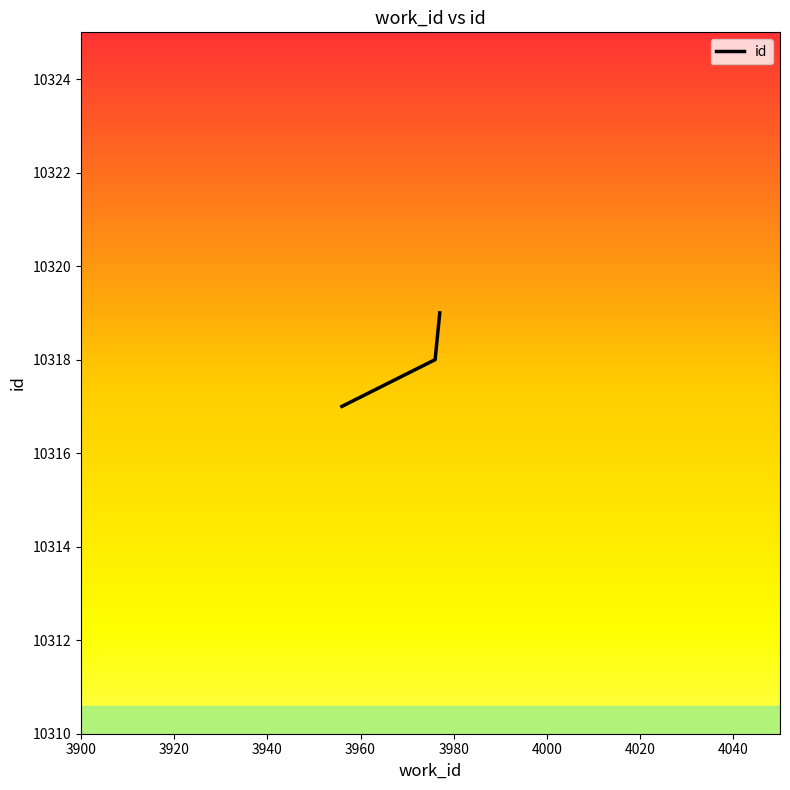

Reading left to right, transcribe all the data shown in this chart.

10317	10318	10319